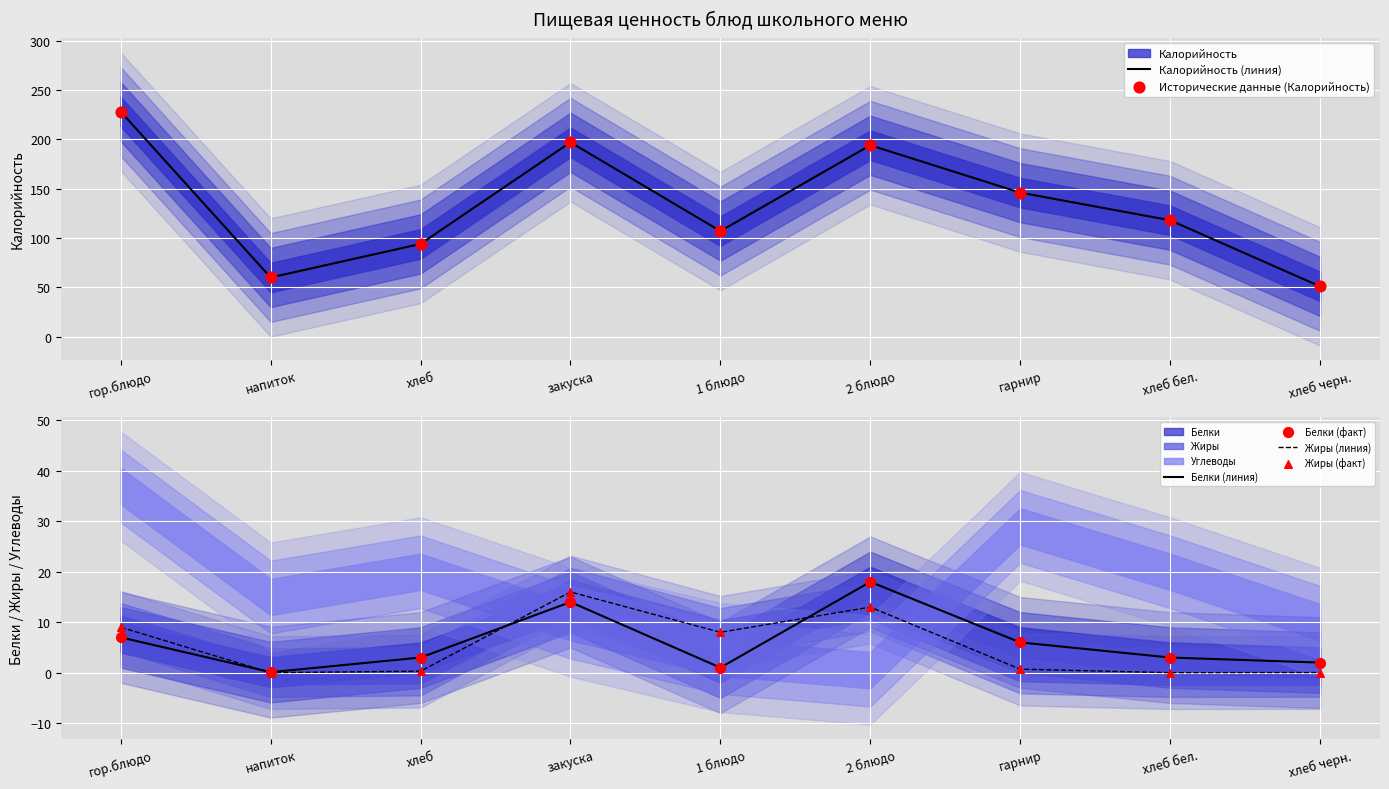

Which series contains the lowest Y value?

Жиры (линия)